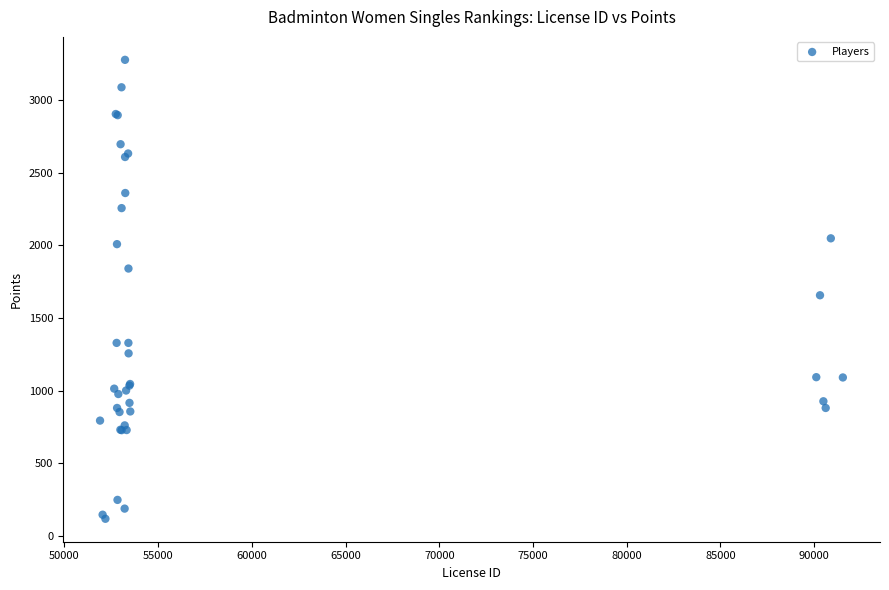

What Y value in the scatter plot is closest to 1697?

1656